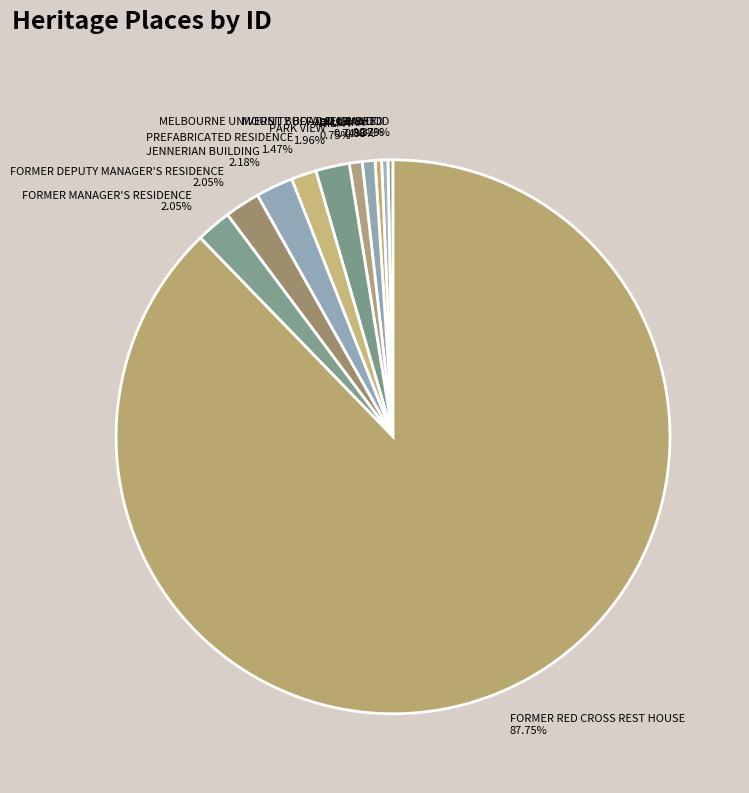

Which slice is the largest?

FORMER RED CROSS REST HOUSE